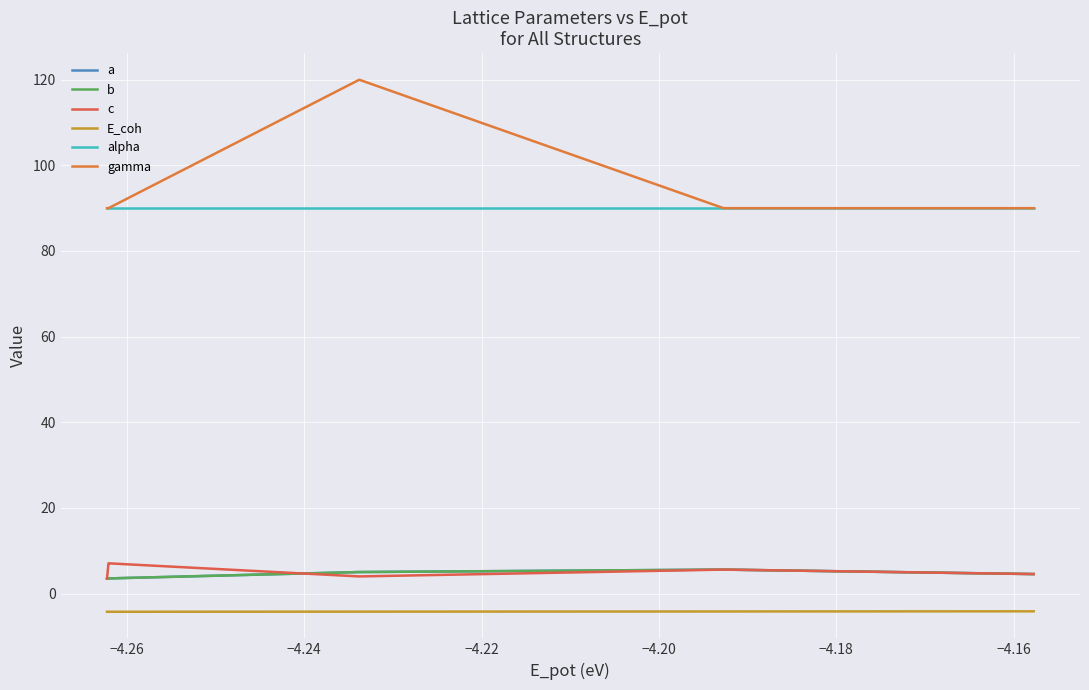

How many lines are shown in the chart?

6